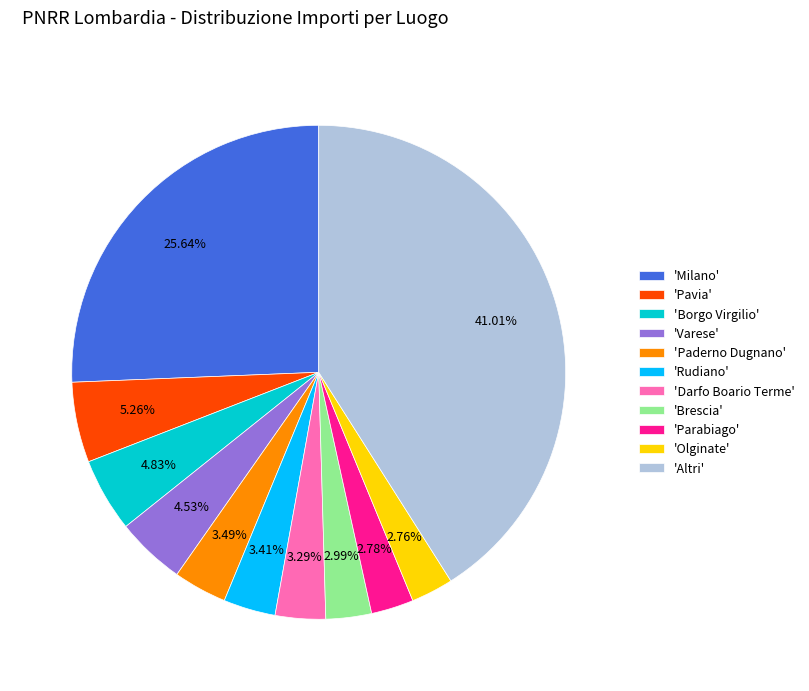

Which has a higher value, 'Olginate' or 'Paderno Dugnano'?

'Paderno Dugnano'